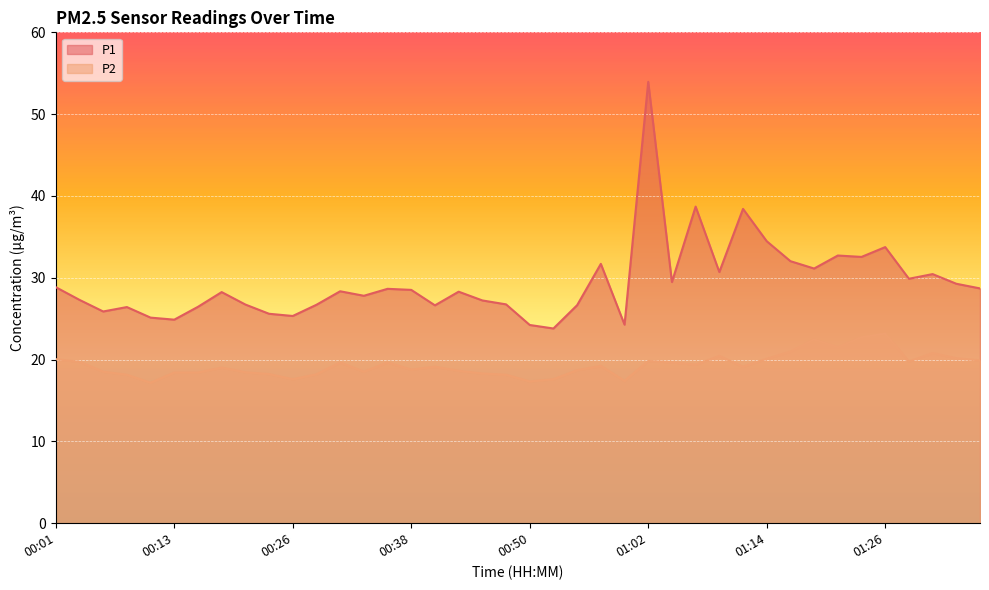

What is the spread (max minus min) of values at 00:23?

7.4